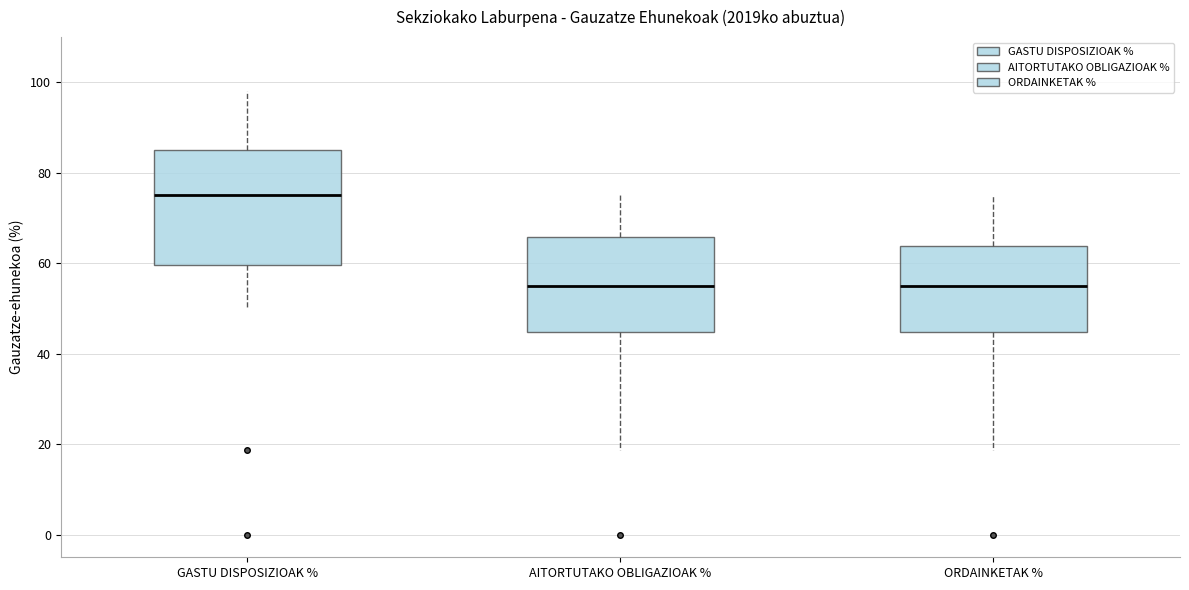

Reading left to right, transcribe this box plot: for each box, give where its median line is, the range the box spans, and where its two whiskers end, as read against the y-axis. The values are not printed on the chart, so give them approximately, as read against the axis.

GASTU DISPOSIZIOAK %: median 76, box 60 to 84, whiskers 50 to 98
AITORTUTAKO OBLIGAZIOAK %: median 54, box 44 to 66, whiskers 18 to 76
ORDAINKETAK %: median 54, box 44 to 64, whiskers 18 to 76